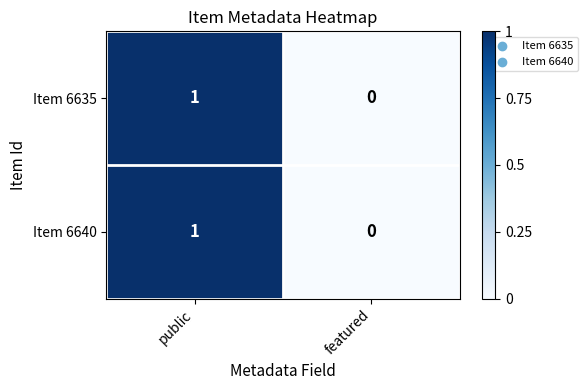

Rank the categories by Item 6640 value from lowest to highest.

featured, public